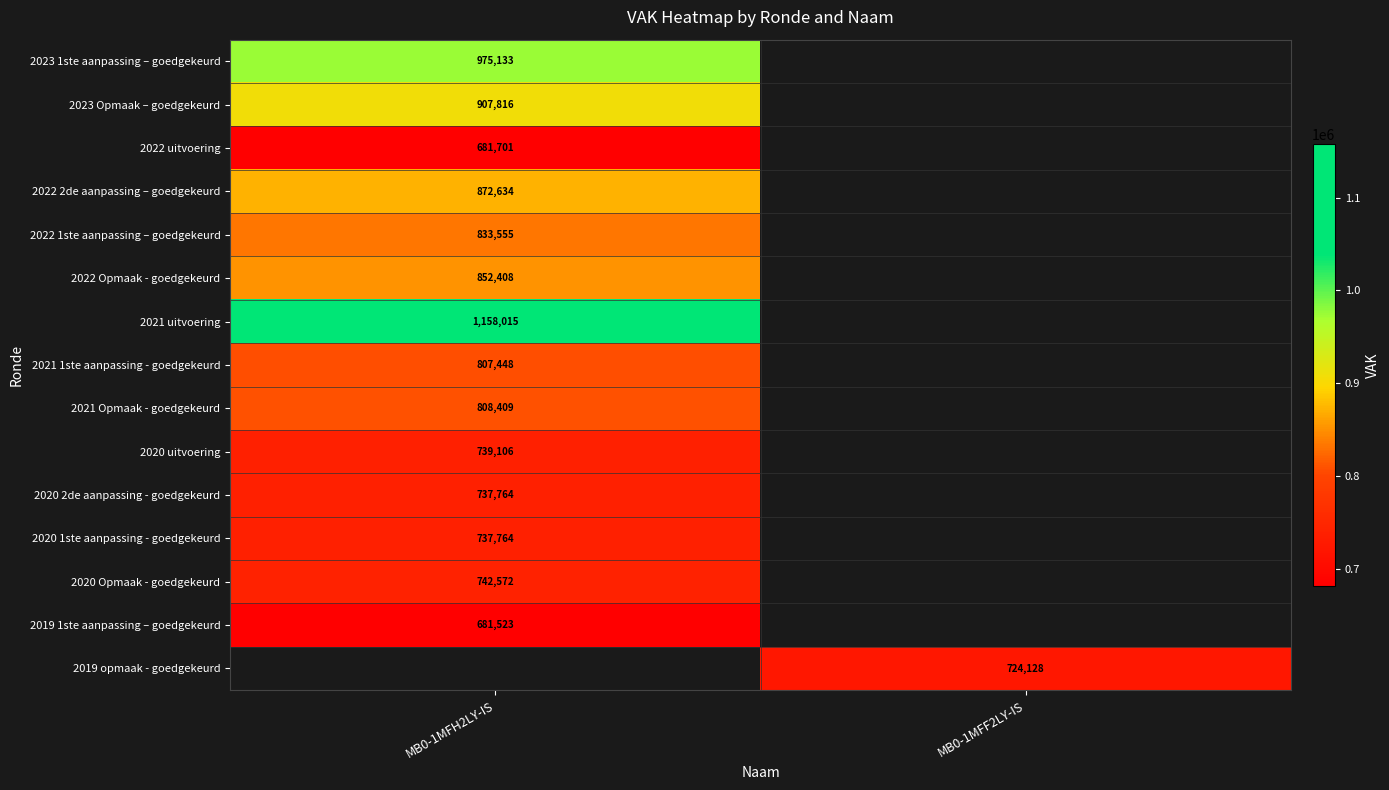

The value of 2021 uitvoering at MB0-1MFH2LY-IS is 283143. True or false?

False